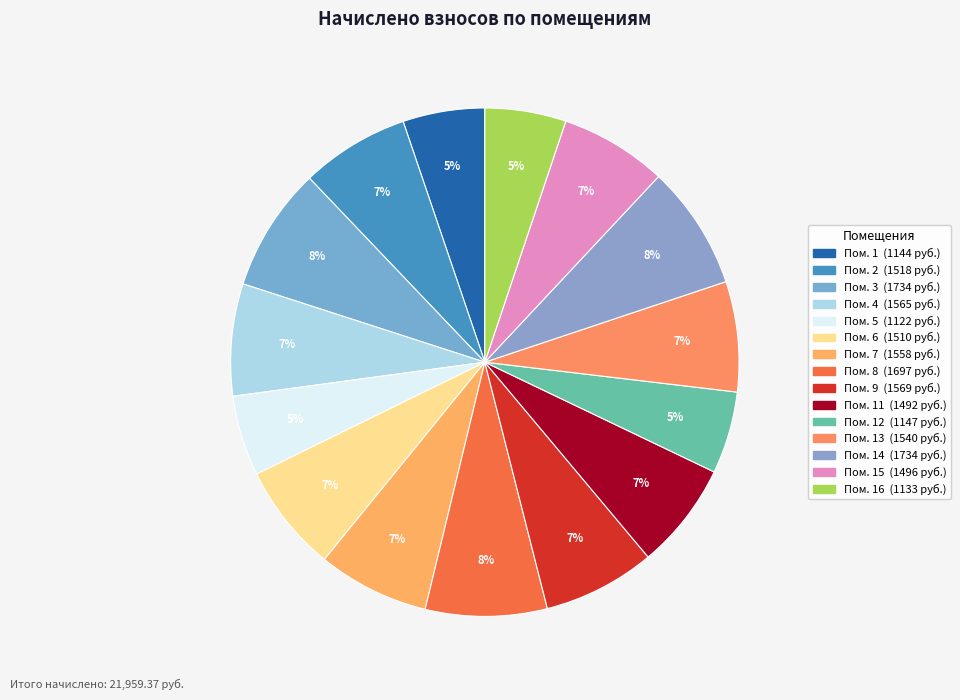

Count the number of slices in the pie.

15